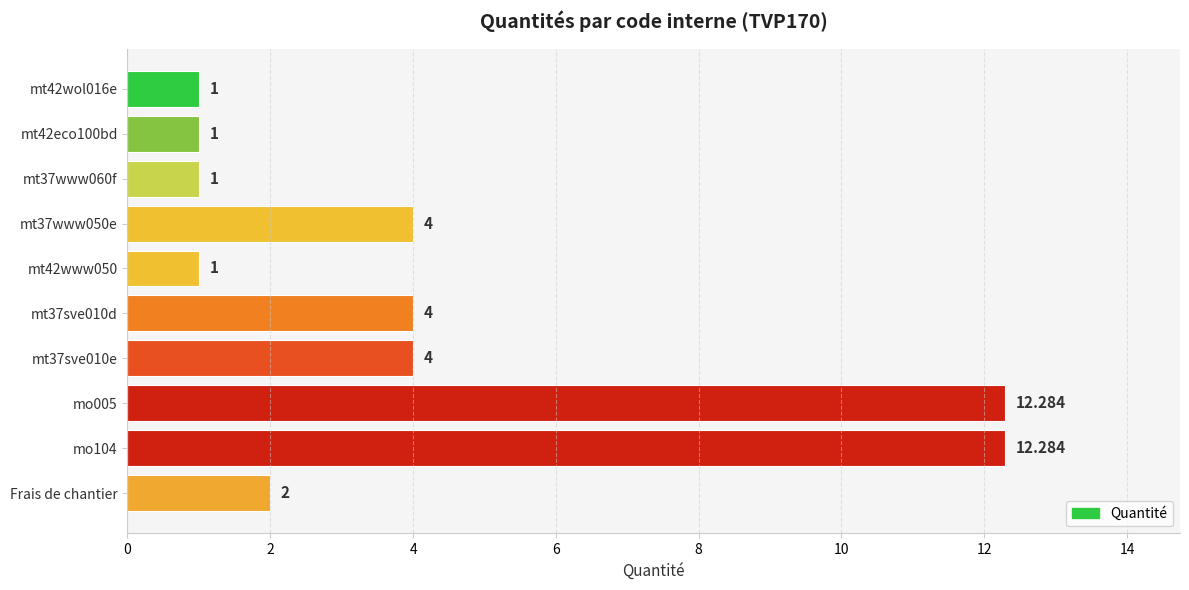

Does the chart contain any negative values?

No